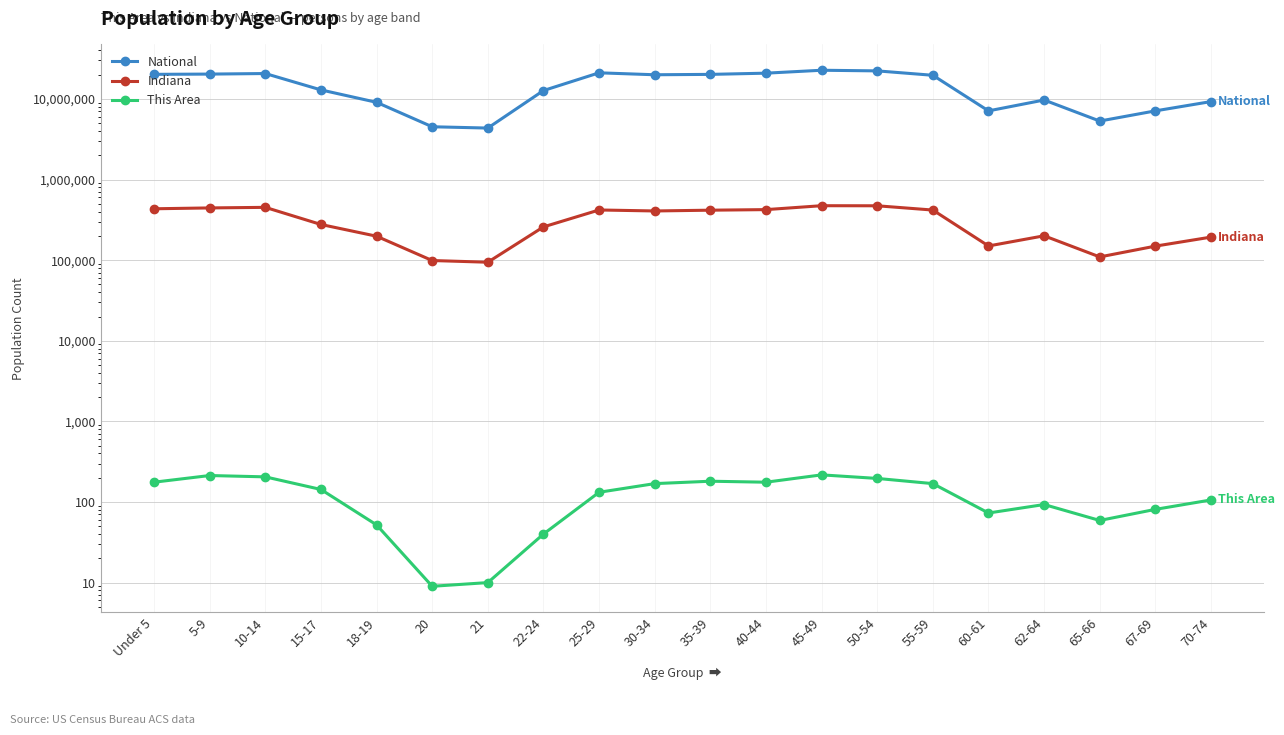

True or false: National and This Area intersect in this chart.

False